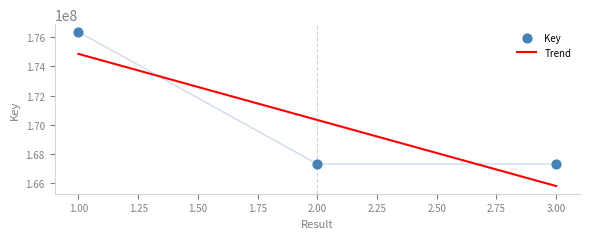

What is the ratio of the value at 3 to the value at 2?

1.0